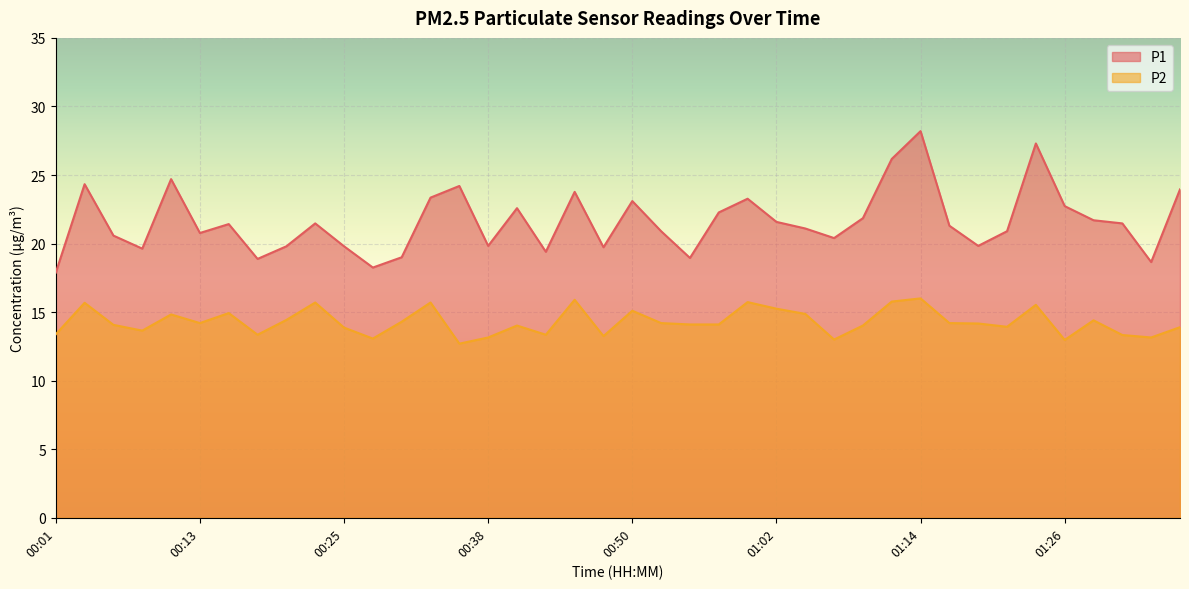

The value of P1 at 00:45 is 32.6. True or false?

False